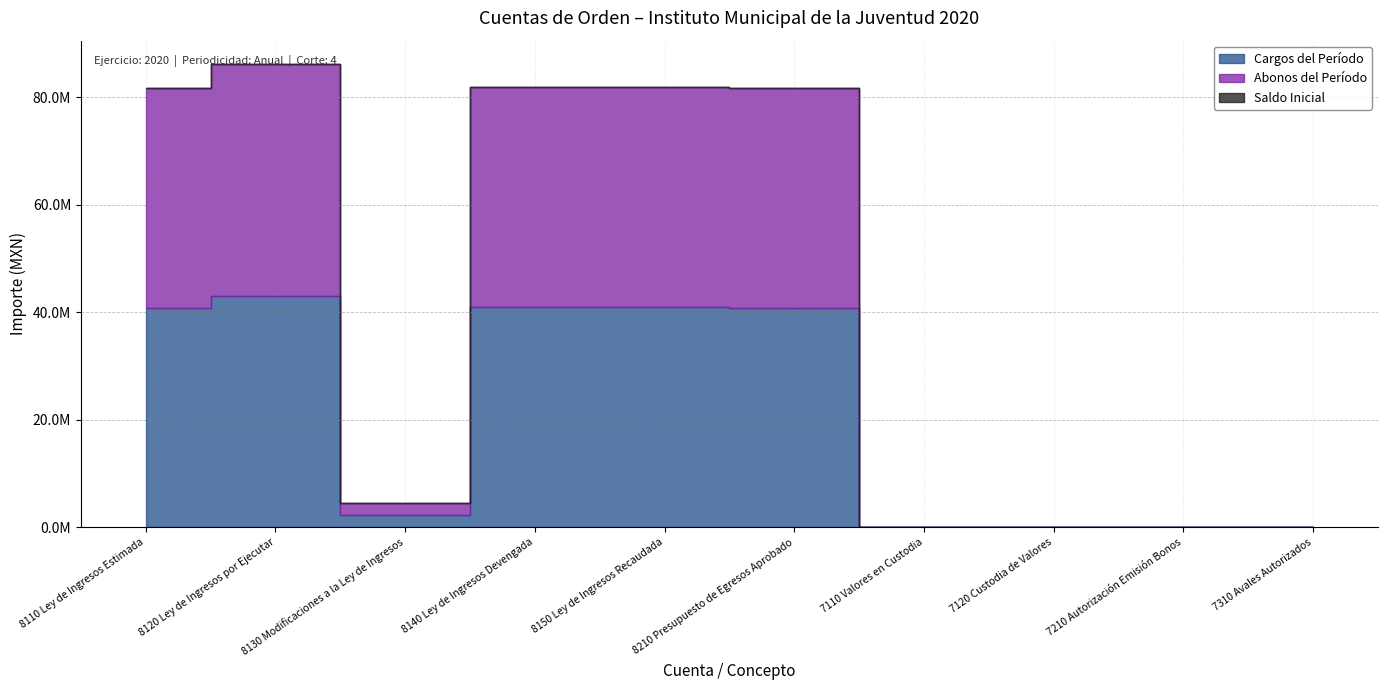

Which label corresponds to the smallest value in the chart?

7110 Valores en Custodia